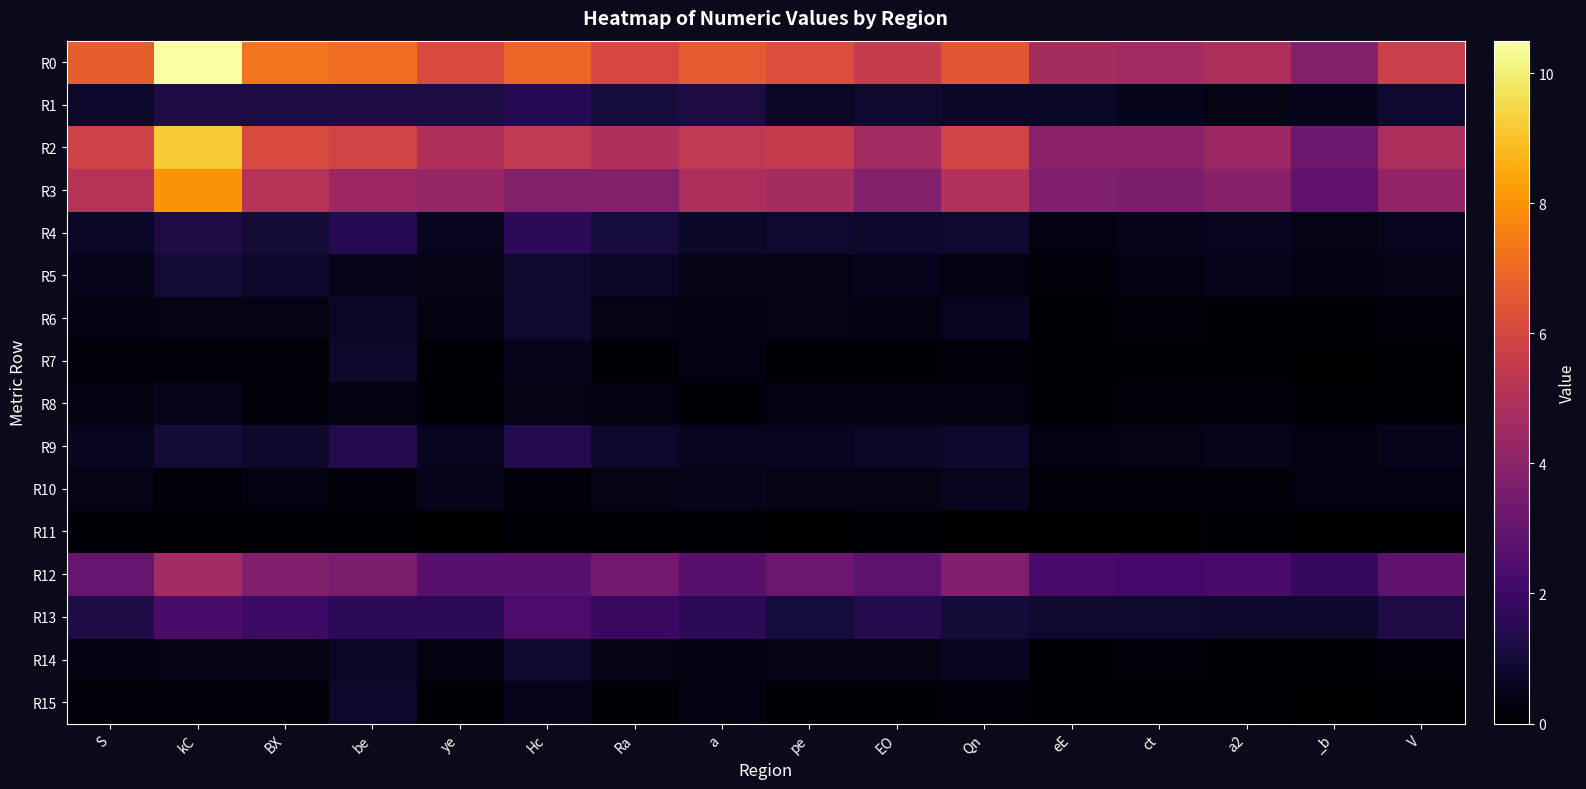

Which series has the largest range (max minus min)?

R0